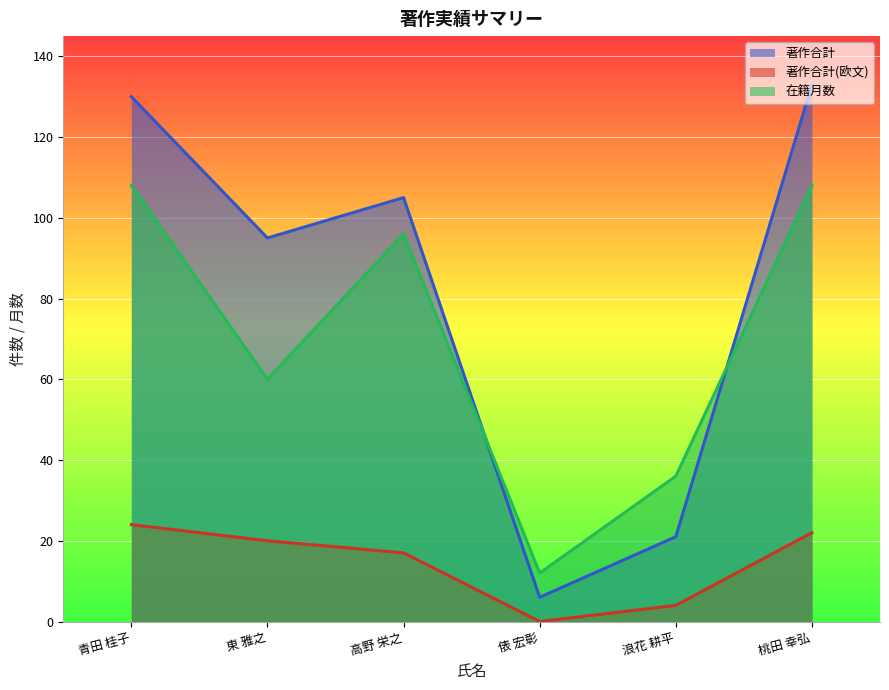

Reading left to right, what are all the values shown in this chart?

著作合計: 青田 桂子=130	東 雅之=95	高野 栄之=105	俵 宏彰=6	浪花 耕平=21	桃田 幸弘=133
著作合計(欧文): 青田 桂子=24	東 雅之=20	高野 栄之=17	俵 宏彰=0	浪花 耕平=4	桃田 幸弘=22
在籍月数: 青田 桂子=108	東 雅之=60	高野 栄之=96	俵 宏彰=12	浪花 耕平=36	桃田 幸弘=108